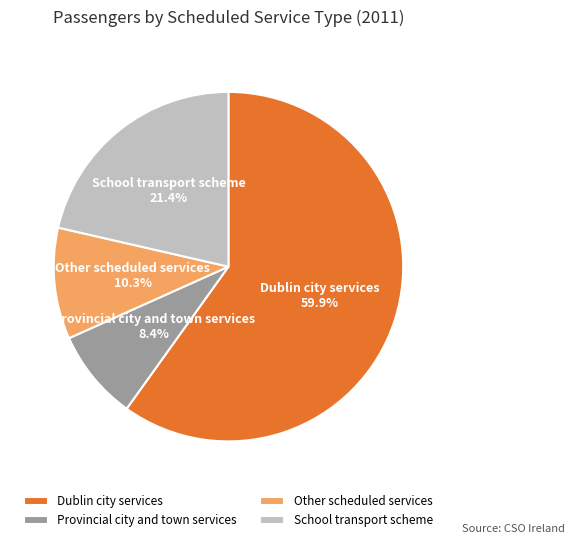

Count the number of slices in the pie.

4